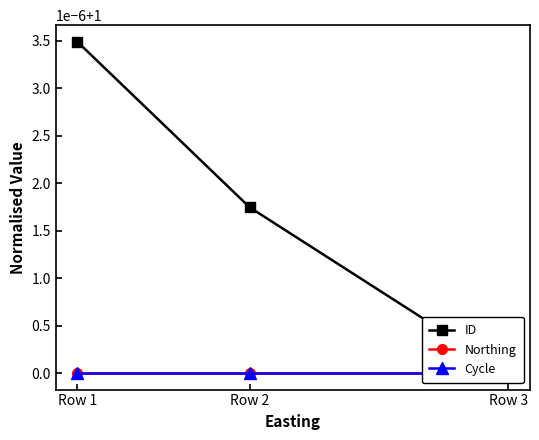

Rank the series by their maximum value, from lowest to highest.

Northing, Cycle, ID